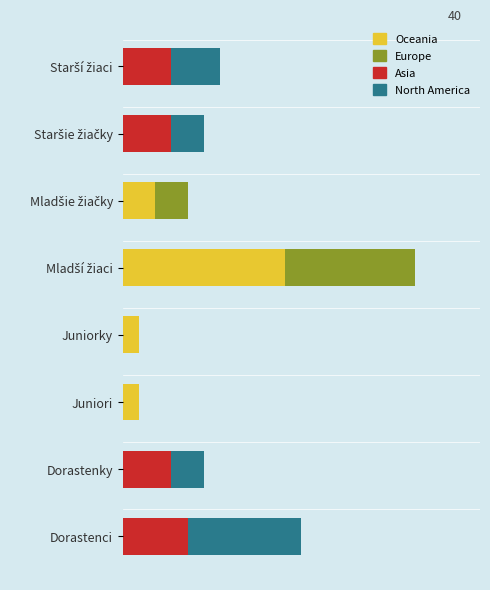

What are all the series names shown in the legend?

Oceania, Europe, Asia, North America